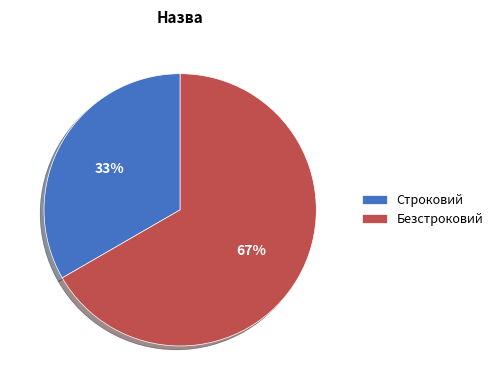

How many segments does this pie chart have?

2